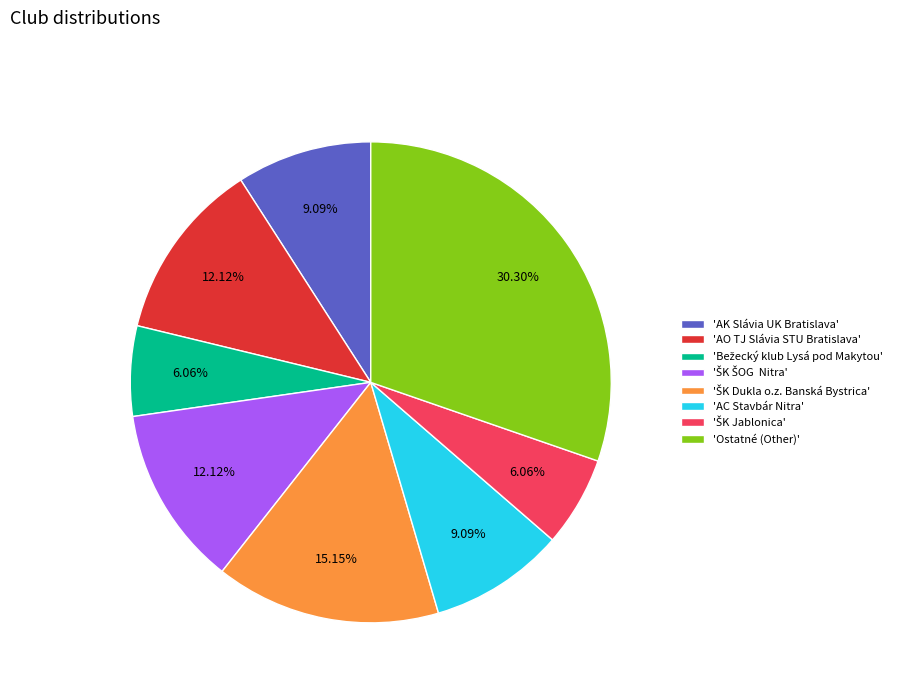

Is there any slice that represents more than half of the pie?

No